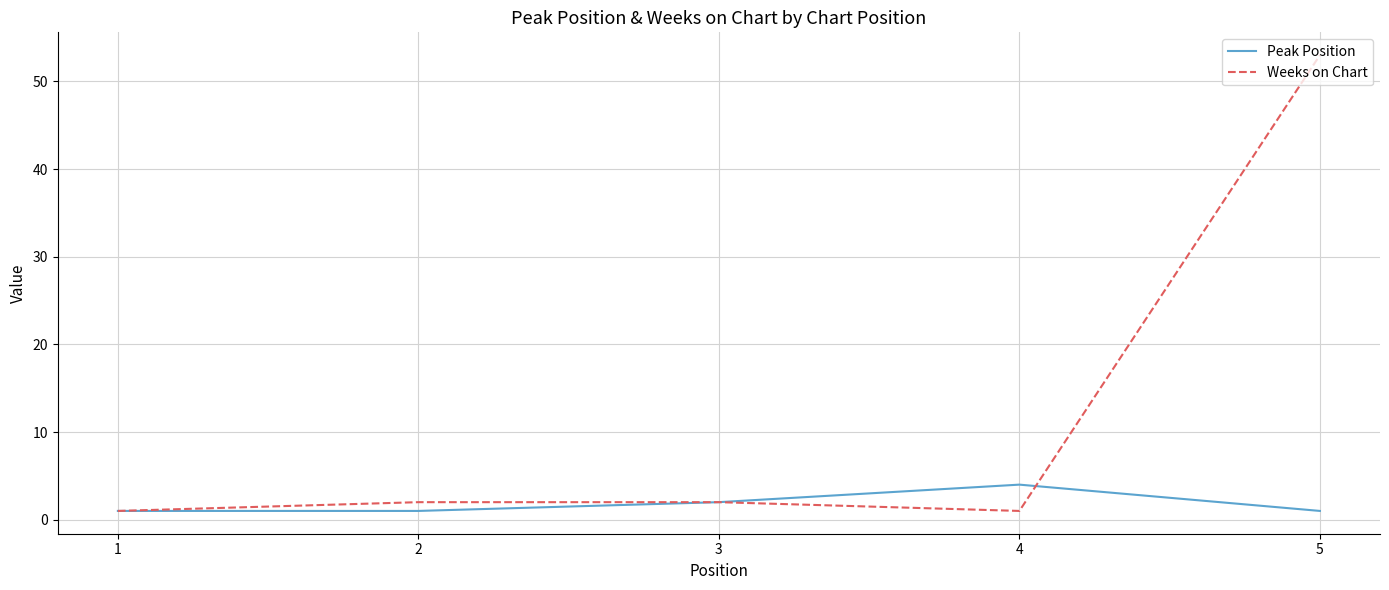

How many lines are shown in the chart?

2